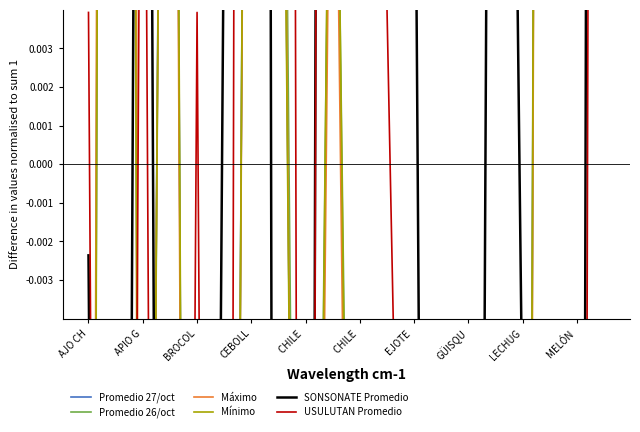

At which label is Promedio 27/oct closest to 0?

MELÓN 